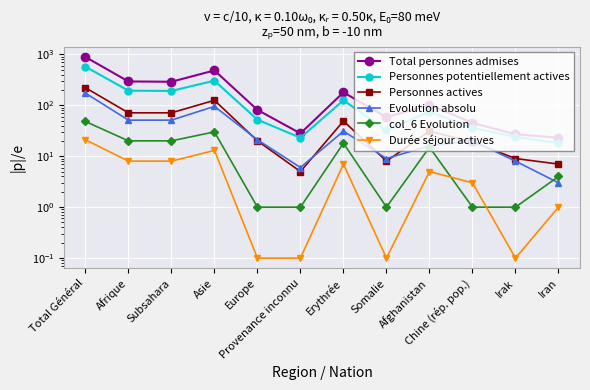

At which label is Personnes actives closest to 113?

Asie